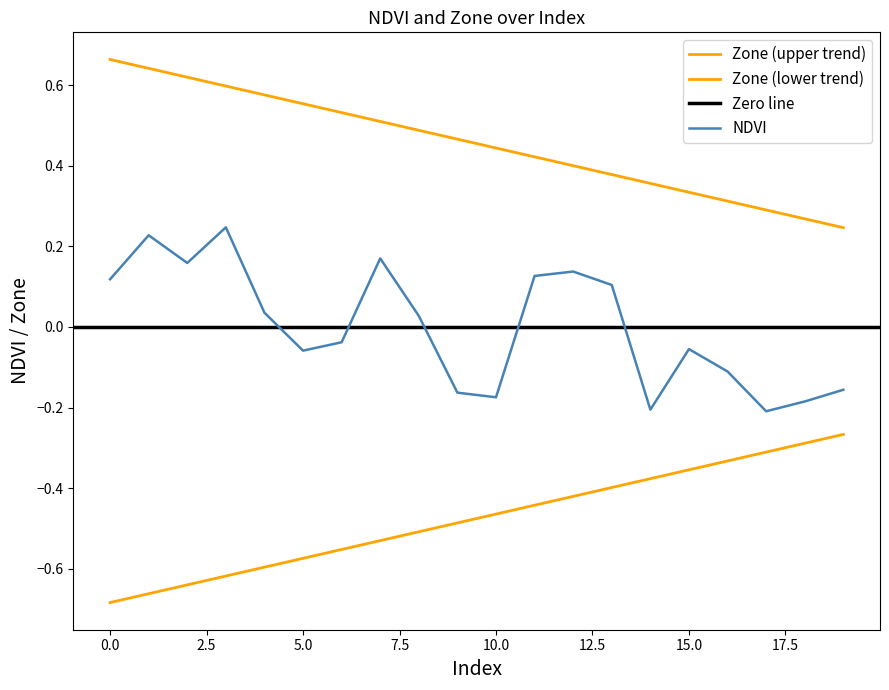

What is the approximate value at 0?

0.1